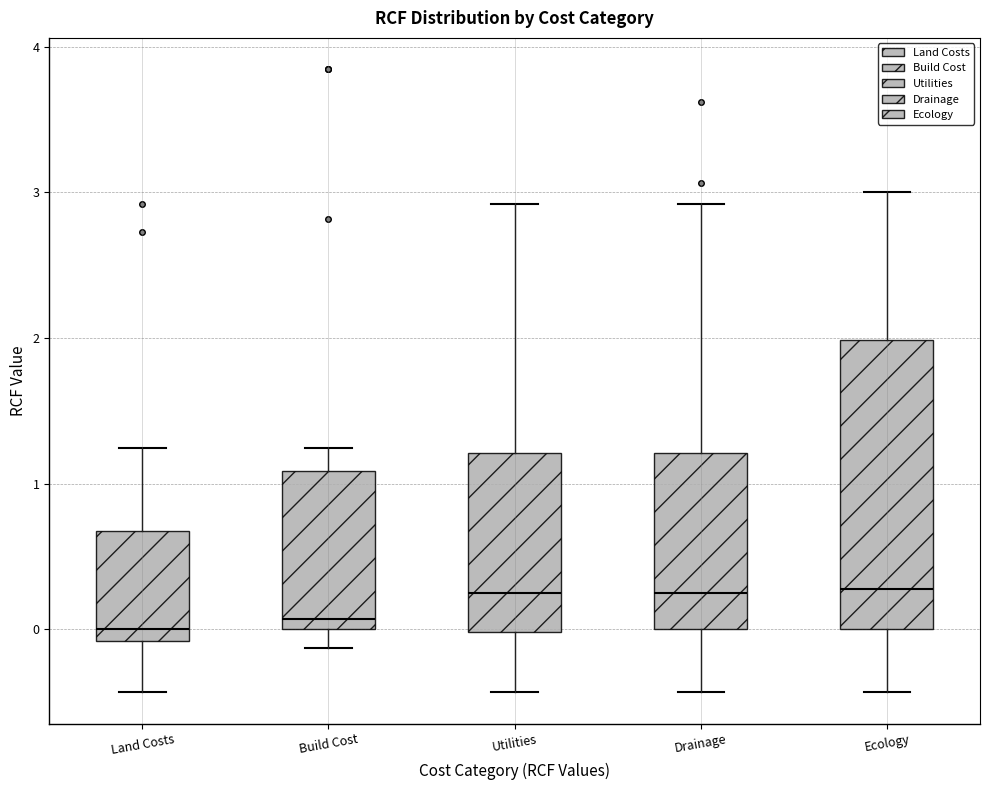

Where is the upper edge of the box for Ecology on the y-axis? The values are not printed on the chart, so give them approximately, as read against the axis.

2.0